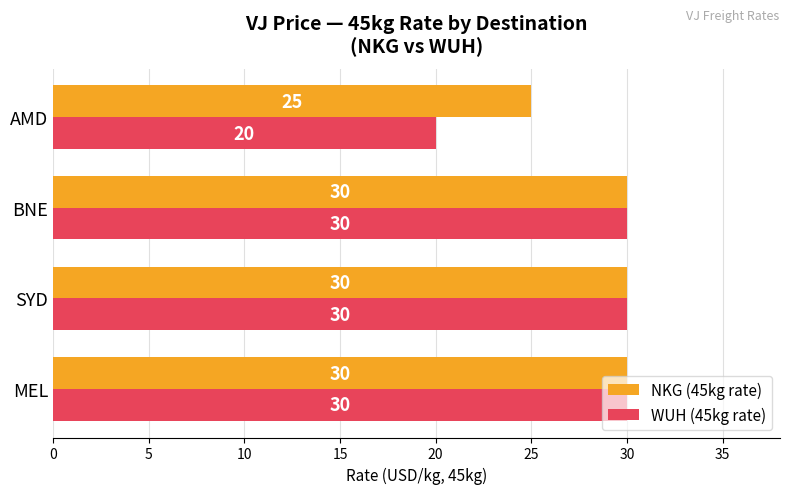

Rank the series by their average value, from highest to lowest.

NKG (45kg rate), WUH (45kg rate)